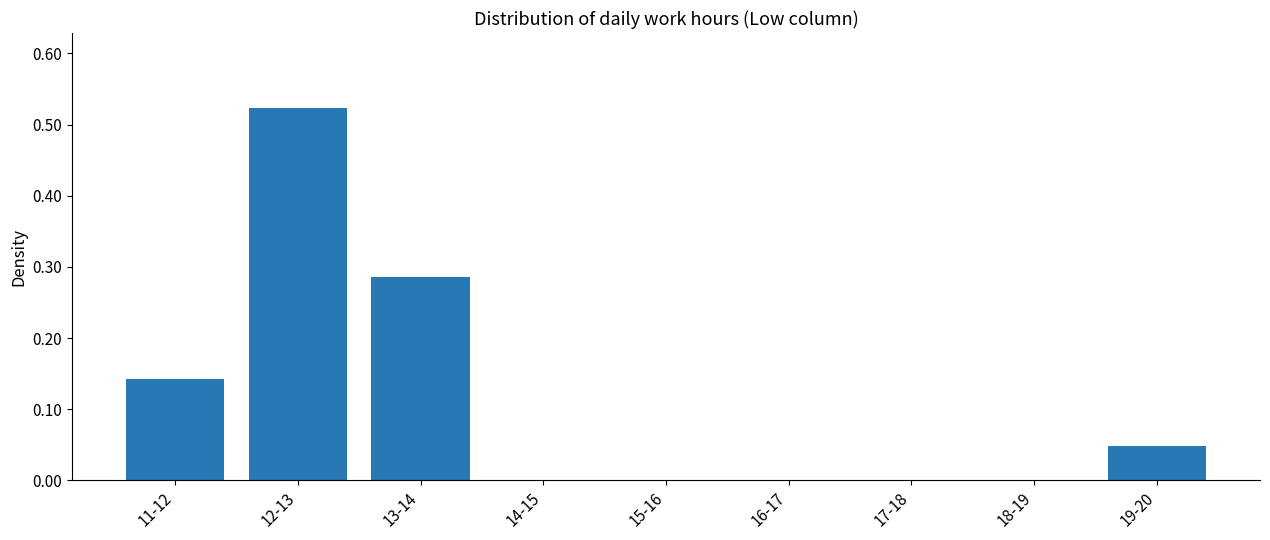

What is the sum of all values?

1.0